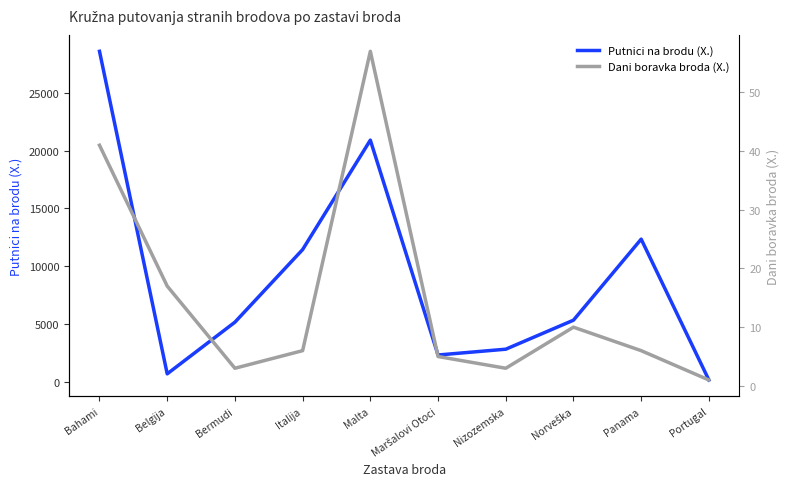

What is the average value of the Dani boravka broda (X.) series?

15